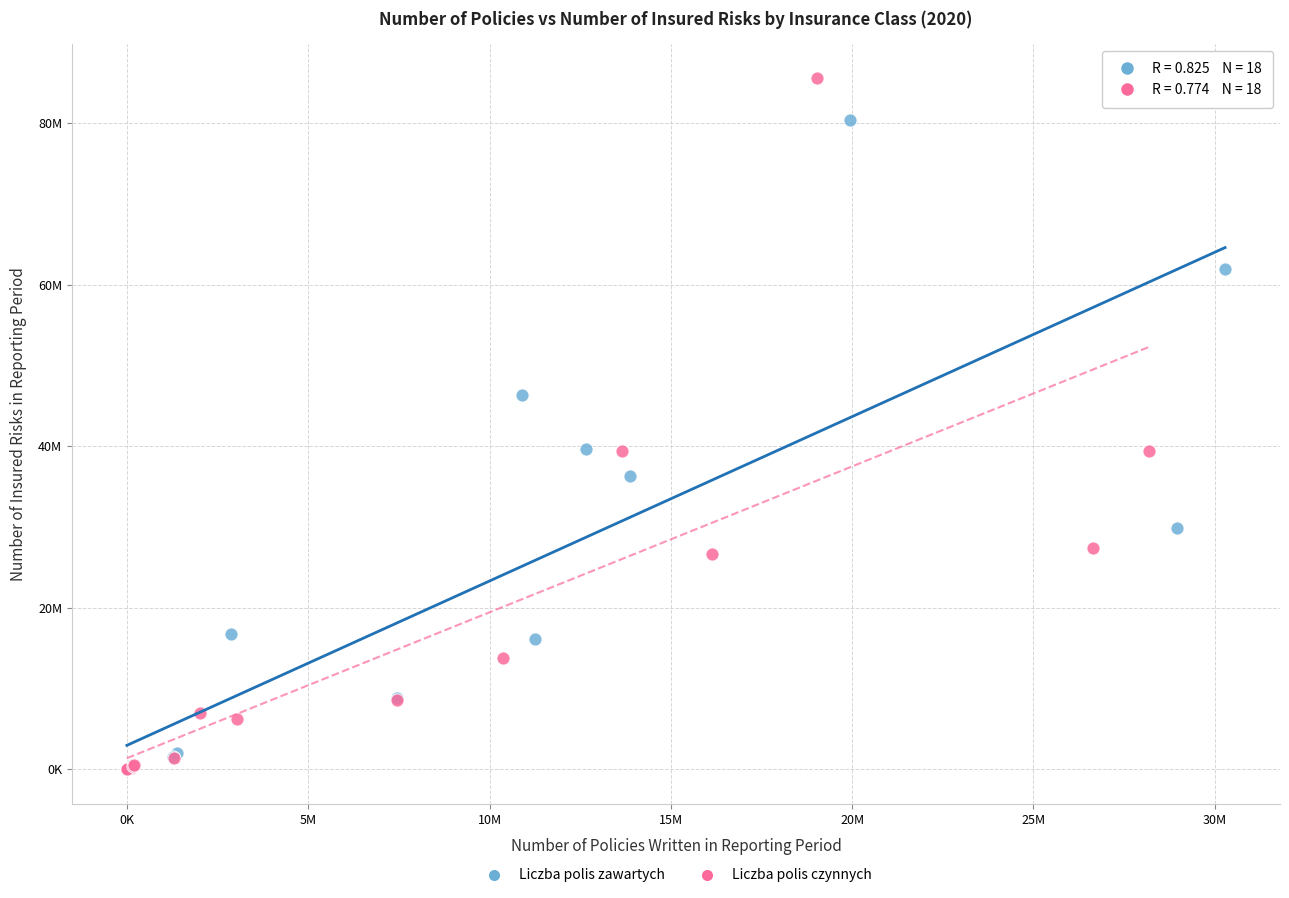

What are all the series names shown in the legend?

Liczba polis zawartych, Liczba polis czynnych